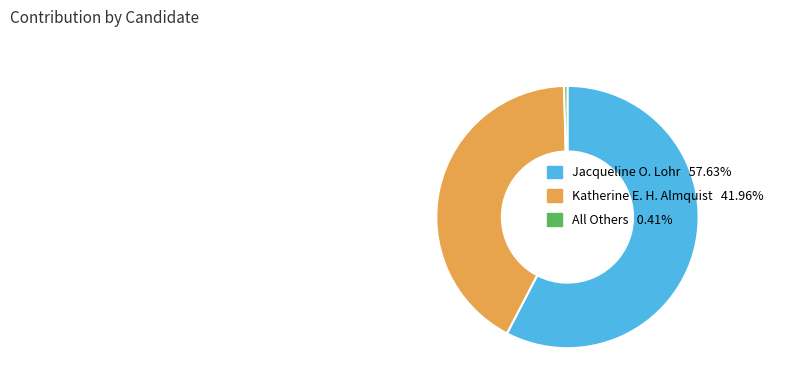

Does Jacqueline O. Lohr 57.63% represent more than half of the total?

Yes